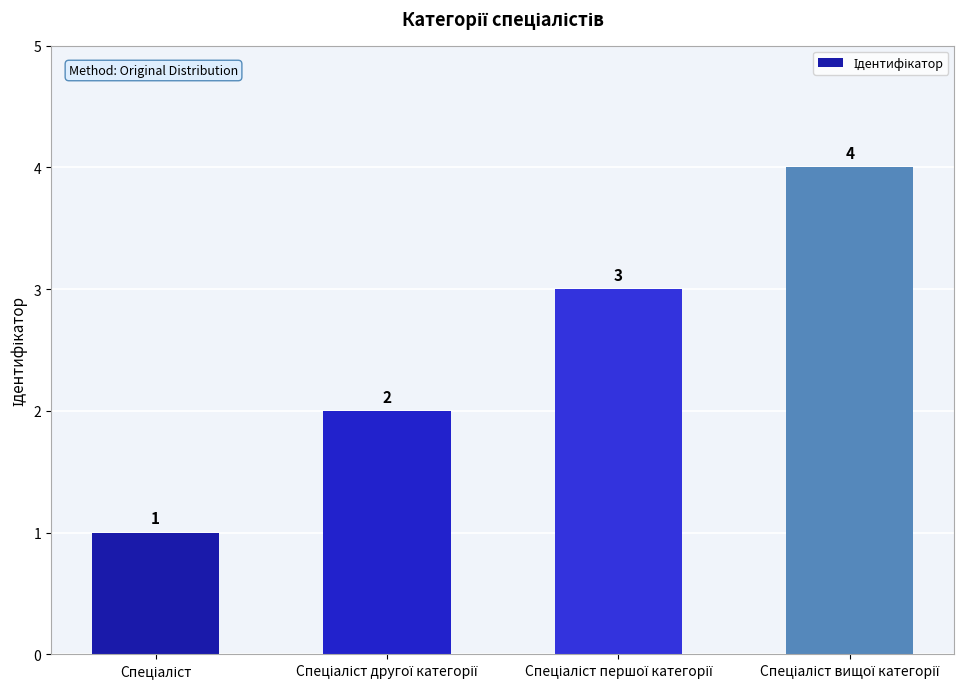

Reading left to right, extract all data points from this chart.

1	2	3	4